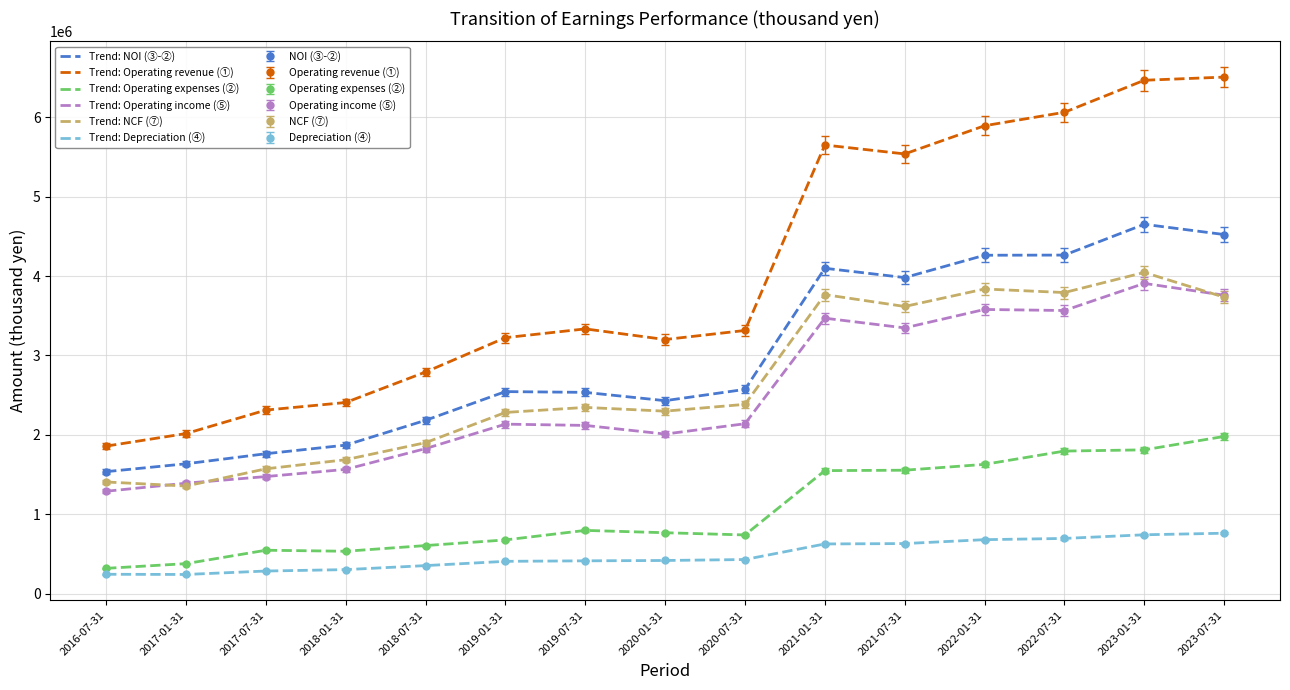

The Trend: Depreciation (④) series shows 208720 at 2022-07-31. True or false?

False